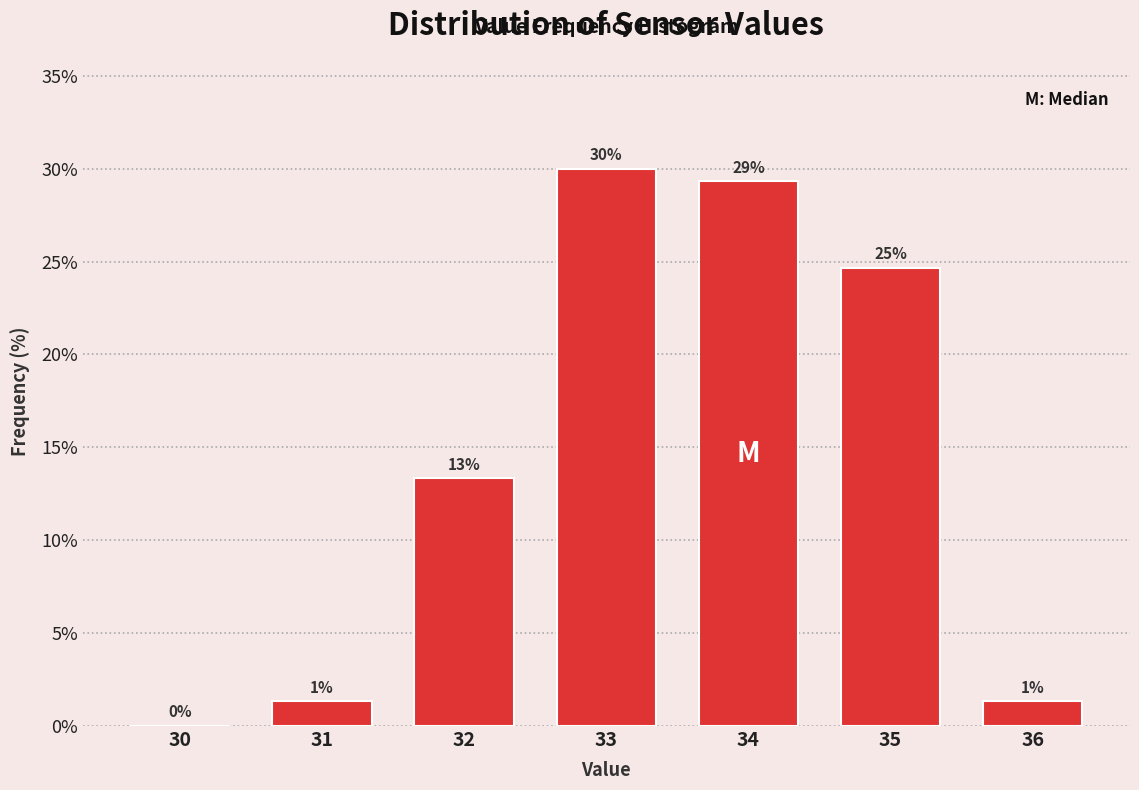

Are the bars horizontal?

No